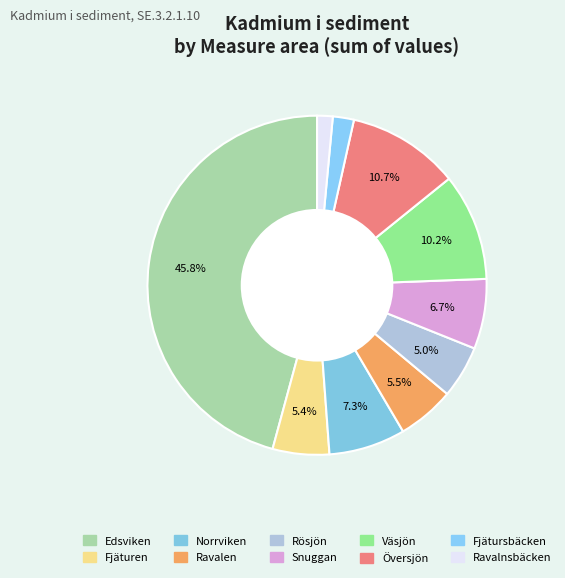

Is it true that Fjäturen is 1% of the pie?

False